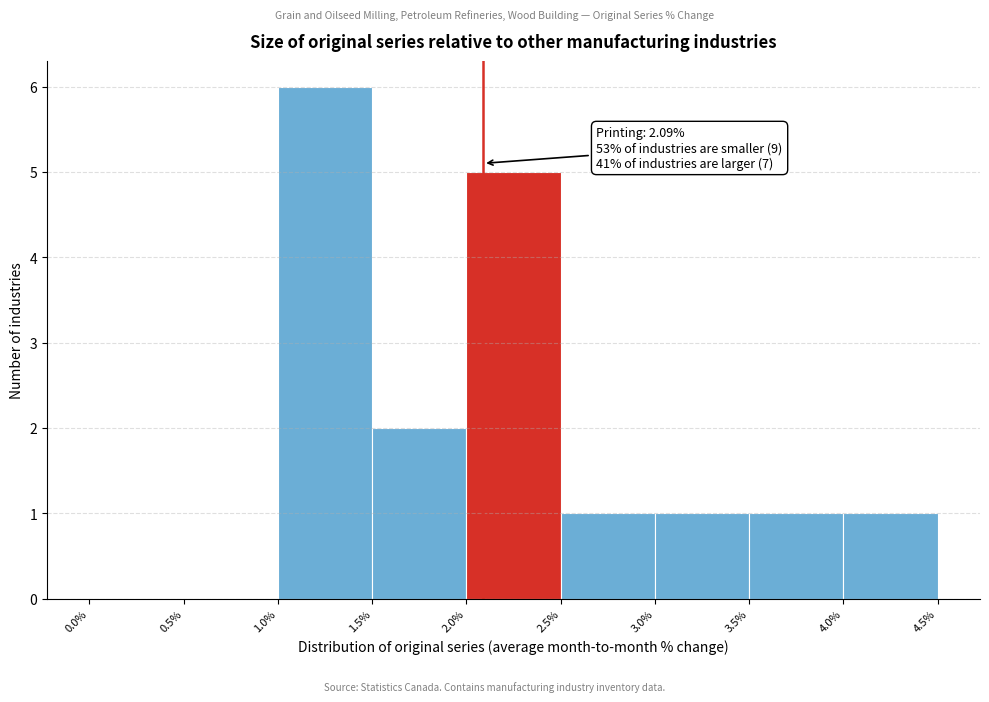

Which range on the x-axis has the tallest bar?

1.0% to 1.5%